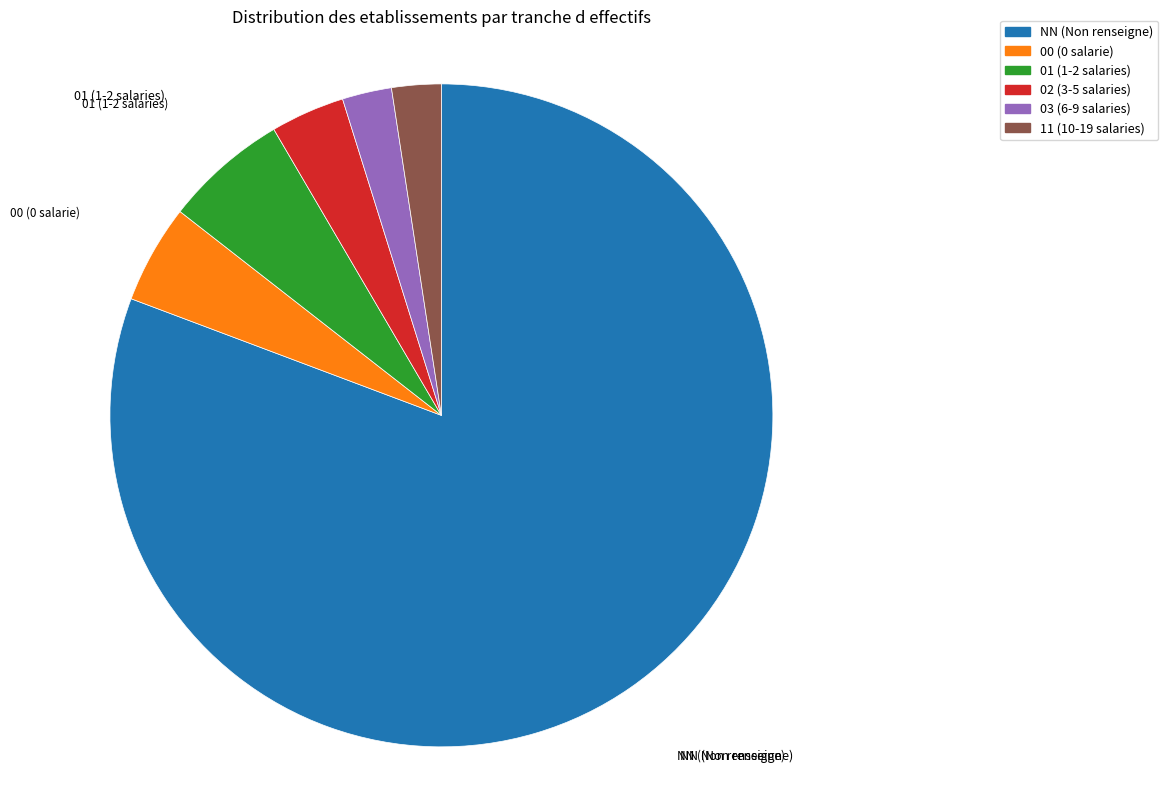

The 11 (10-19 salaries) slice represents 2% of the pie. True or false?

True